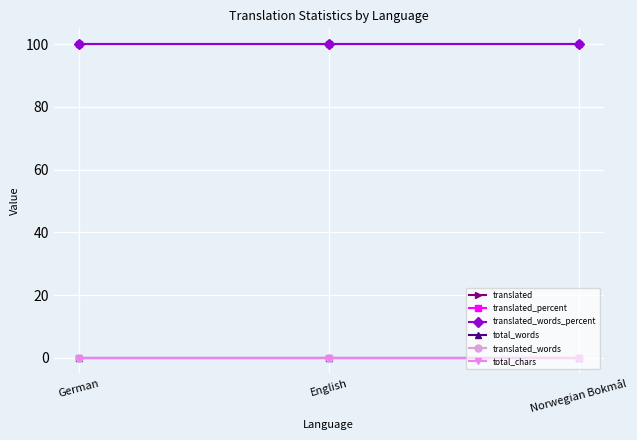

Does the chart have visible grid lines?

Yes